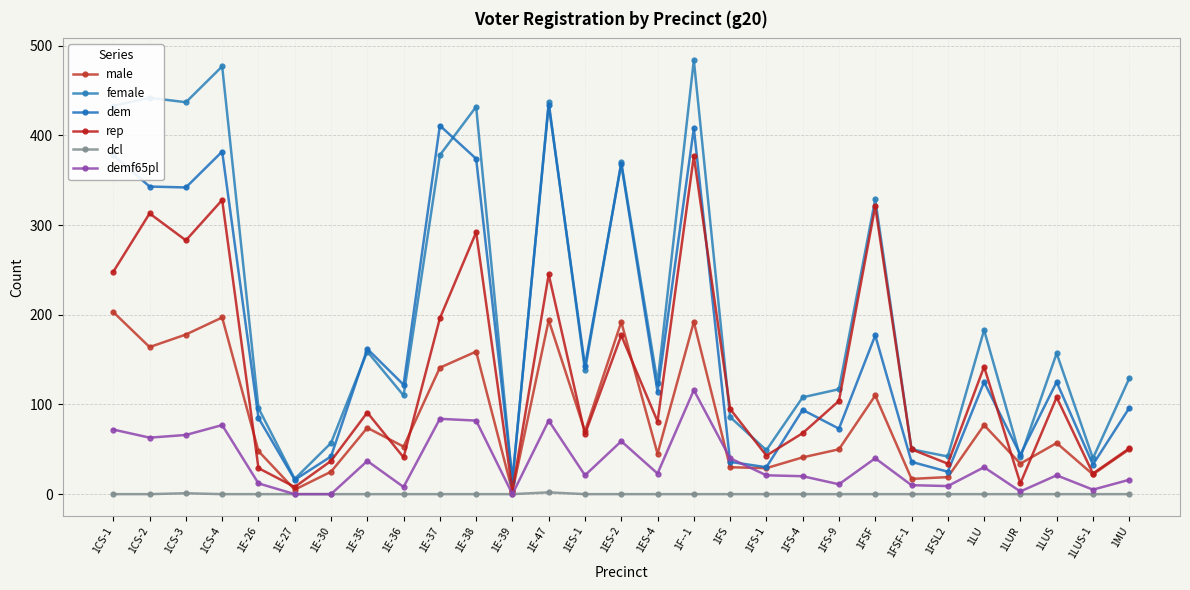

What is the spread (max minus min) of values at 1FS?

95